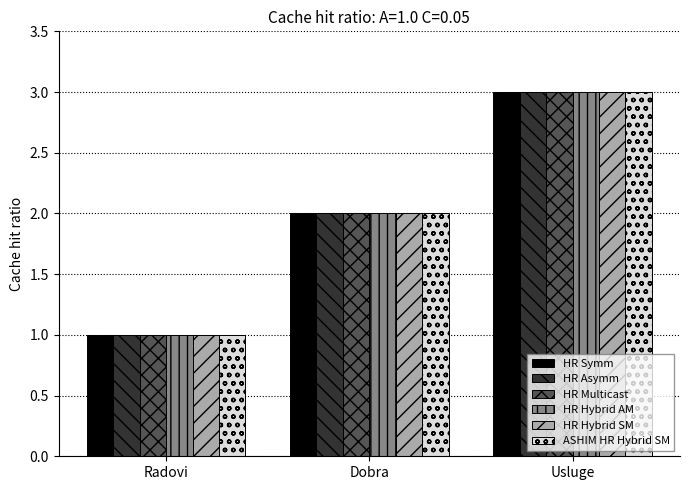

Read the HR Hybrid AM value at Usluge.

3